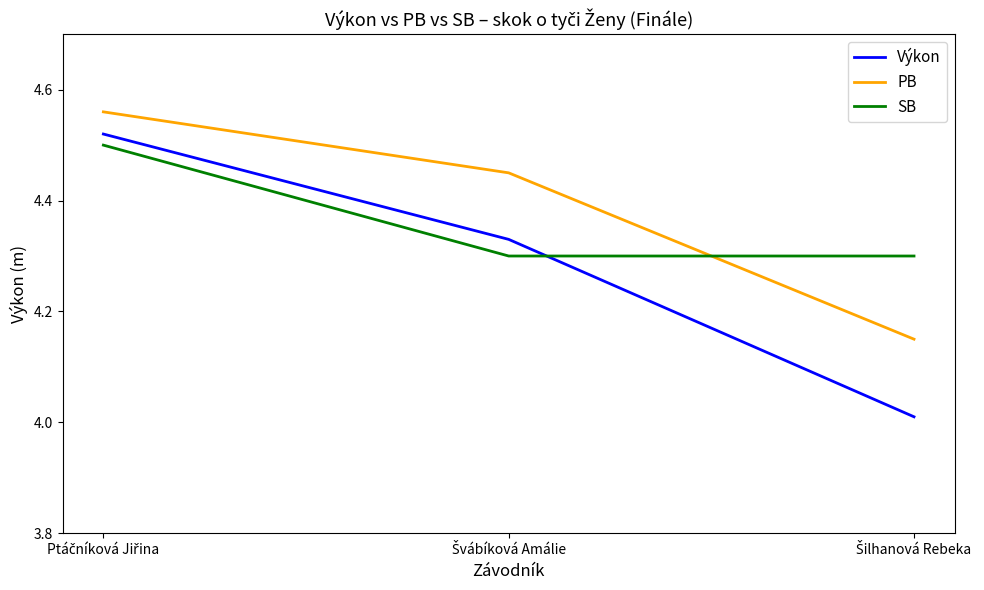

Which series has the largest range (max minus min)?

Výkon